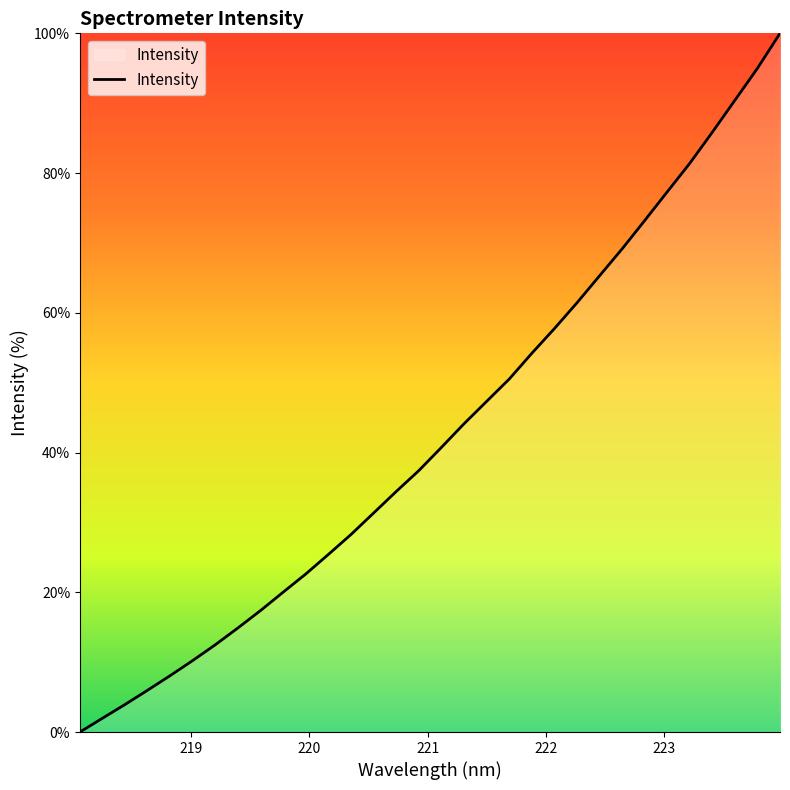

What is the greatest value displayed?

100.0